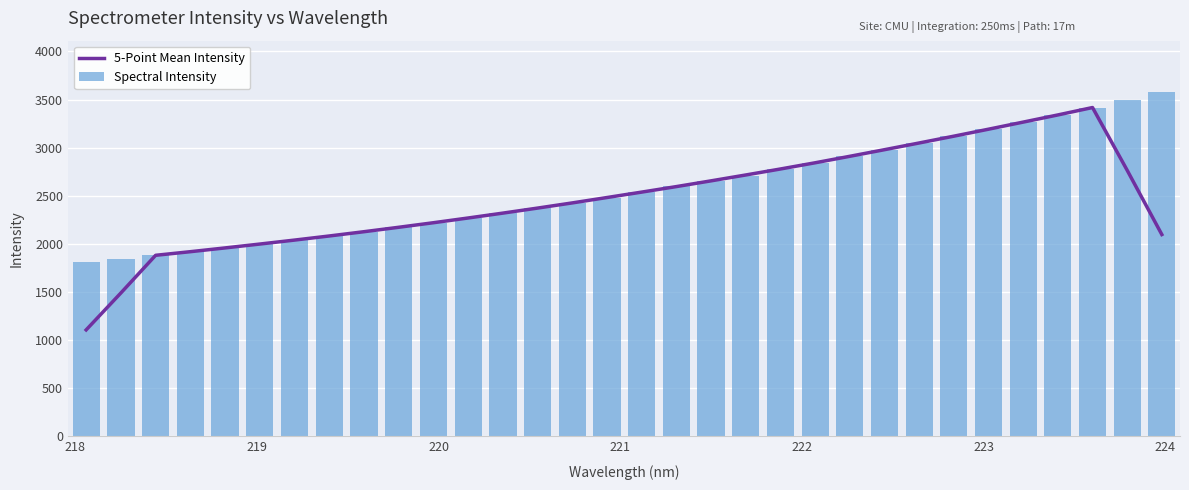

What is the minimum value for 5-Point Mean Intensity?

1105.9